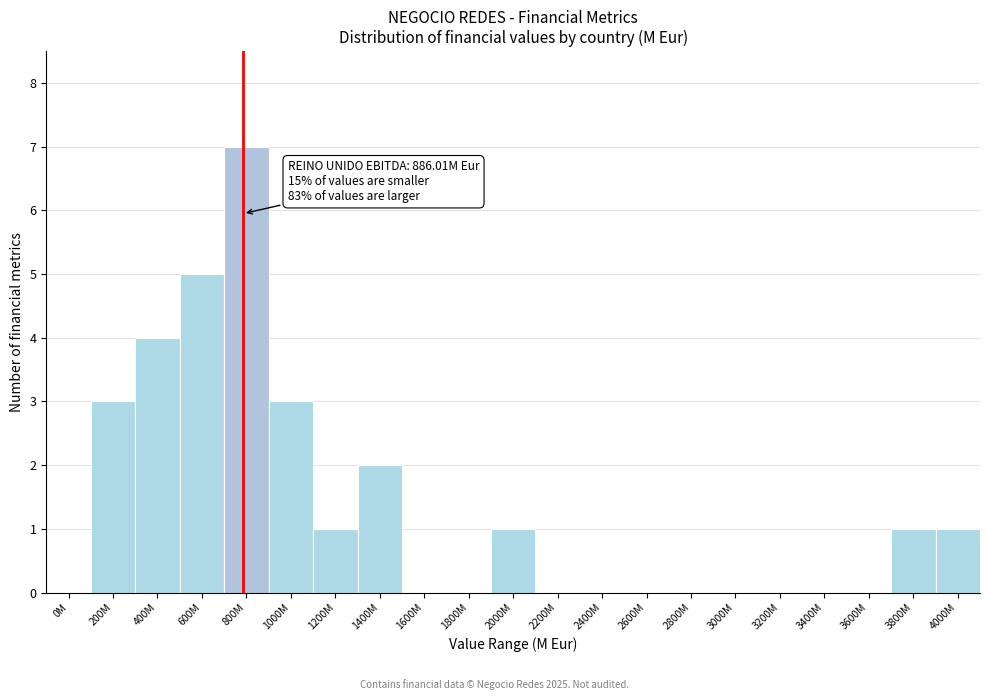

Reading left to right, extract all data points from this chart.

0M=0	200M=3	400M=4	600M=5	800M=7	1000M=3	1200M=1	1400M=2	1600M=0	1800M=0	2000M=1	2200M=0	2400M=0	2600M=0	2800M=0	3000M=0	3200M=0	3400M=0	3600M=0	3800M=1	4000M=1